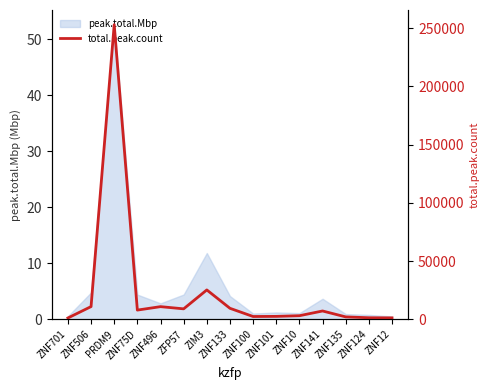

Does the chart display data point markers on the line(s)?

No